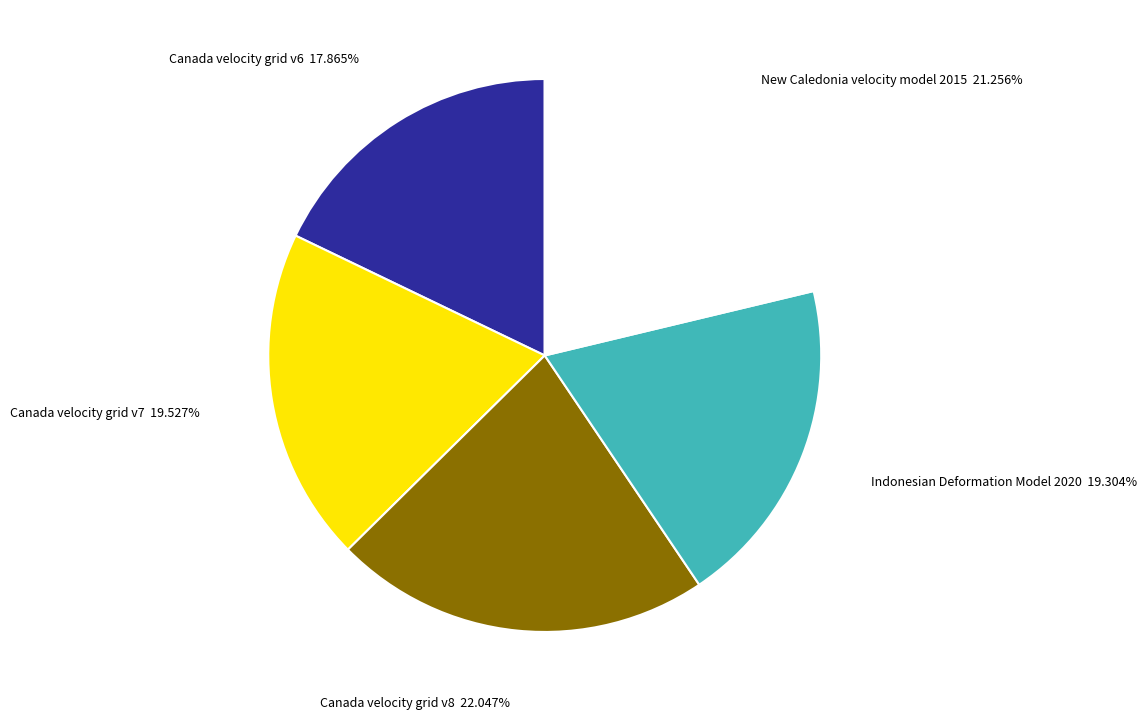

Do New Caledonia velocity model 2015 and Canada velocity grid v8 together represent more than half of the pie?

No